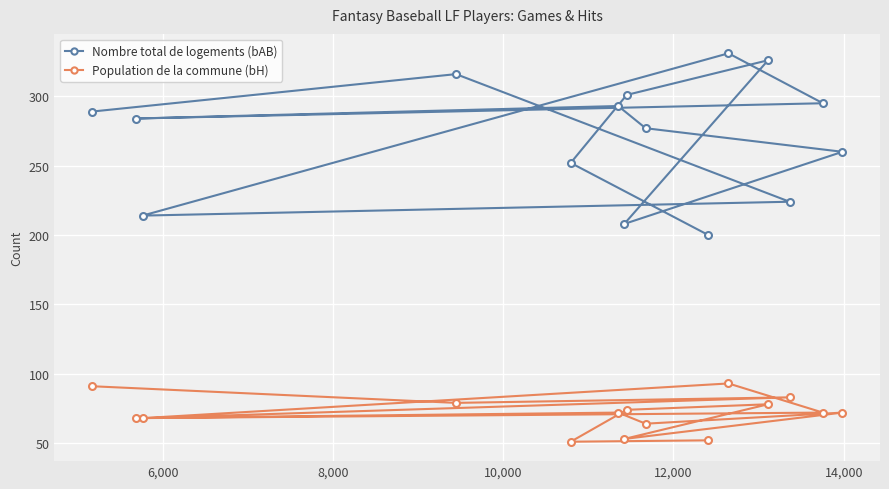

Which series has the widest spread of values?

Nombre total de logements (bAB)